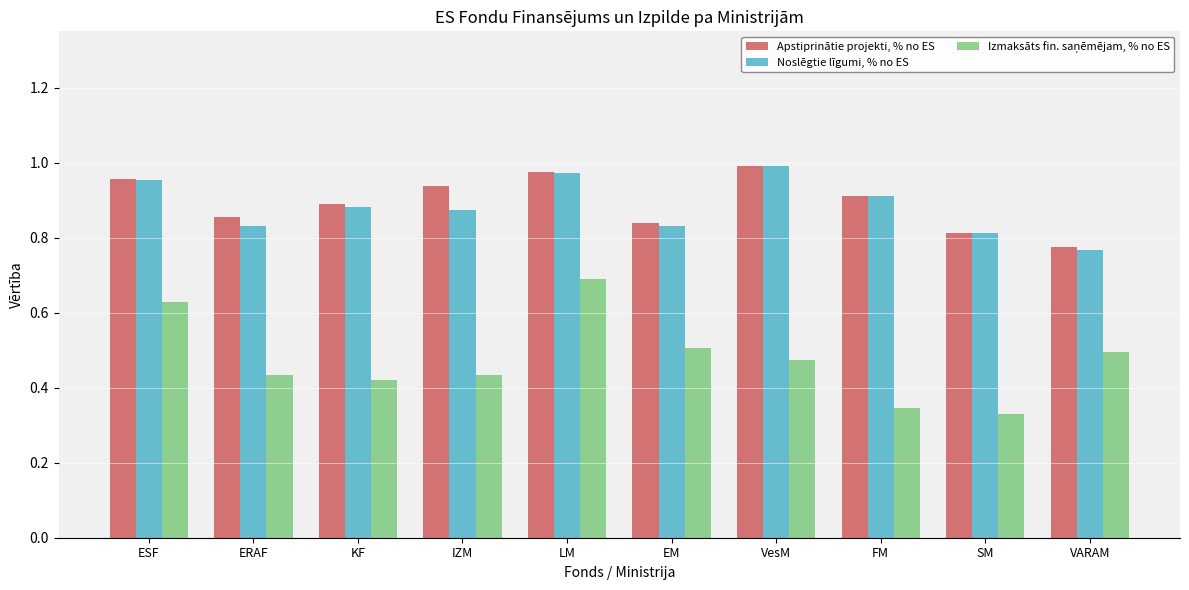

Are the bars grouped side by side (vs. stacked)?

Yes